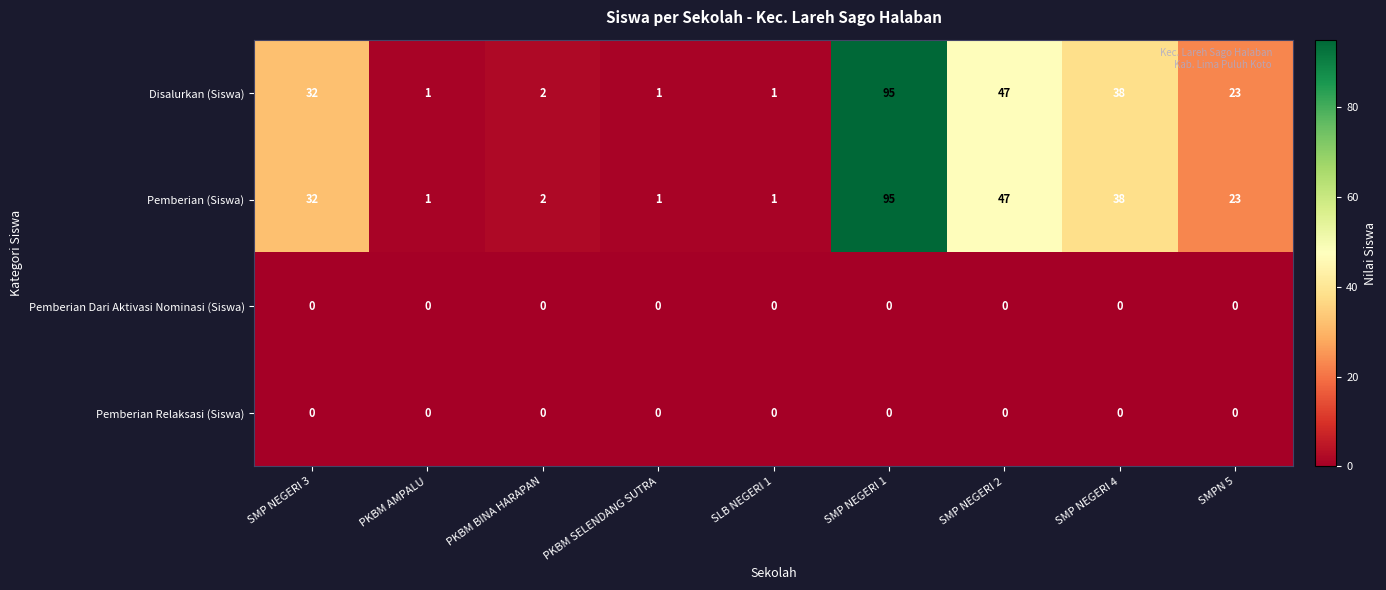

What is the difference between the highest and lowest values at PKBM SELENDANG SUTRA?

1